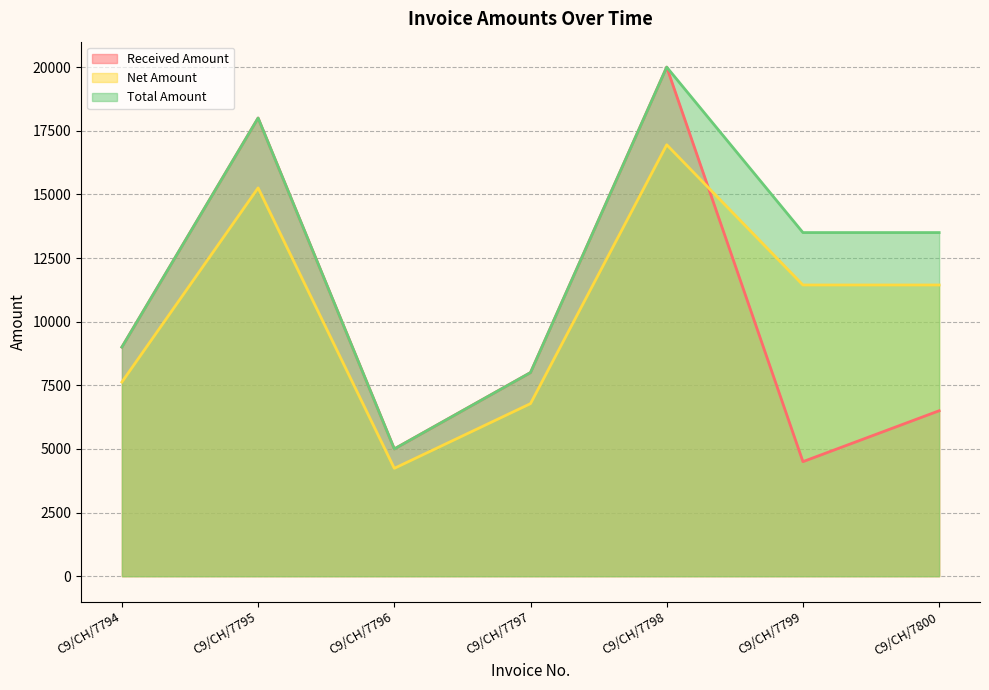

Rank the categories by Total Amount value from lowest to highest.

C9/CH/7796, C9/CH/7797, C9/CH/7794, C9/CH/7799, C9/CH/7800, C9/CH/7795, C9/CH/7798